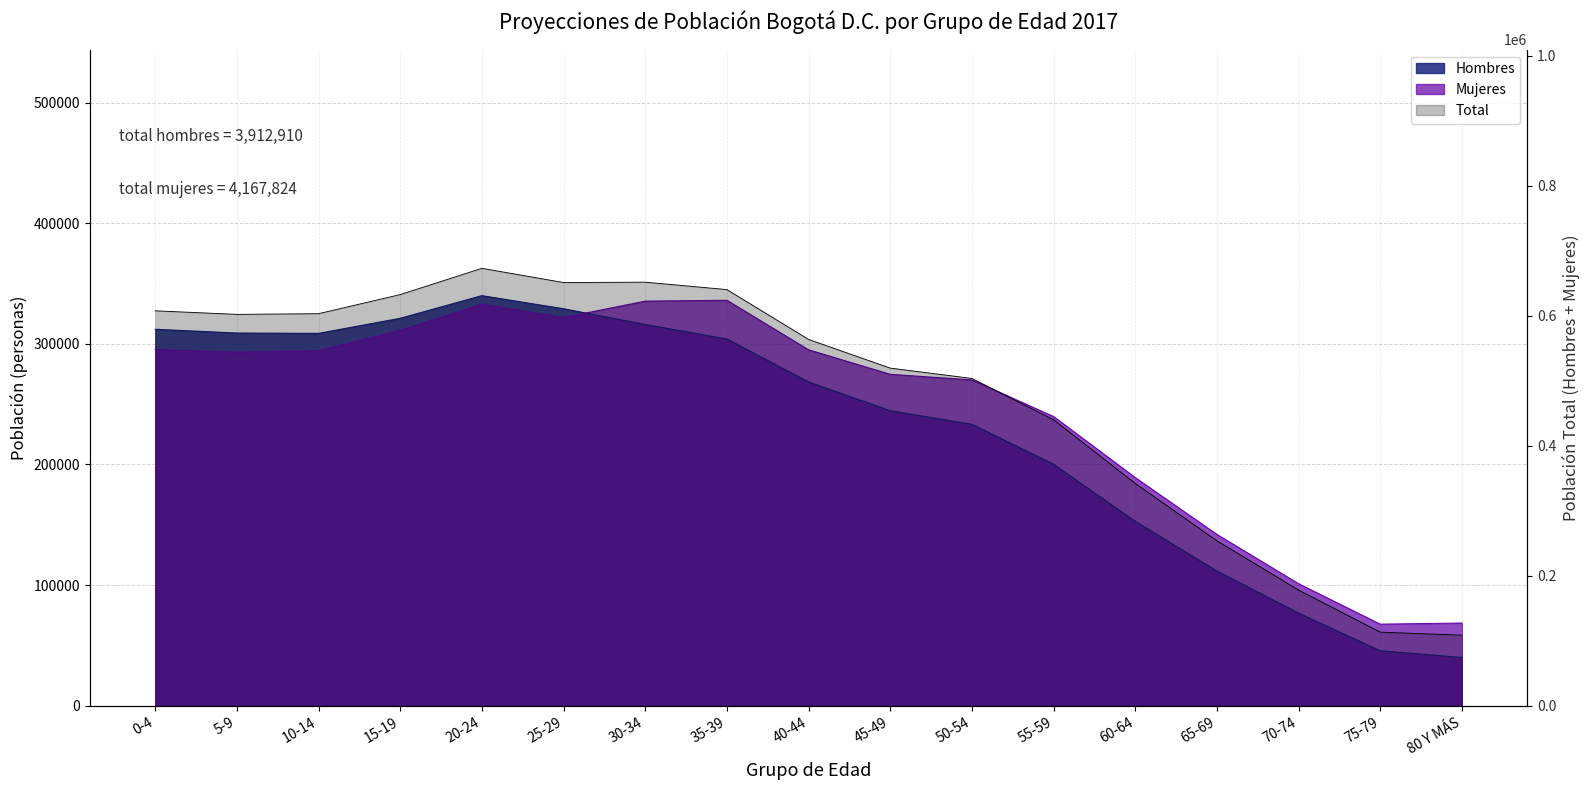

What is the label of the 6th point from the right?

55-59